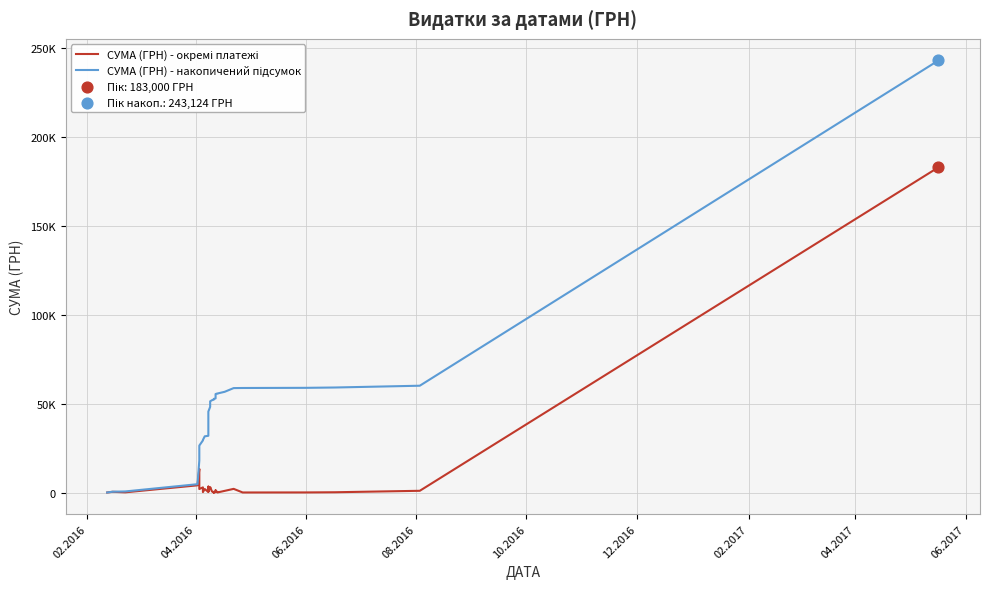

Which series has the largest total across all categories?

СУМА (ГРН) - накопичений підсумок